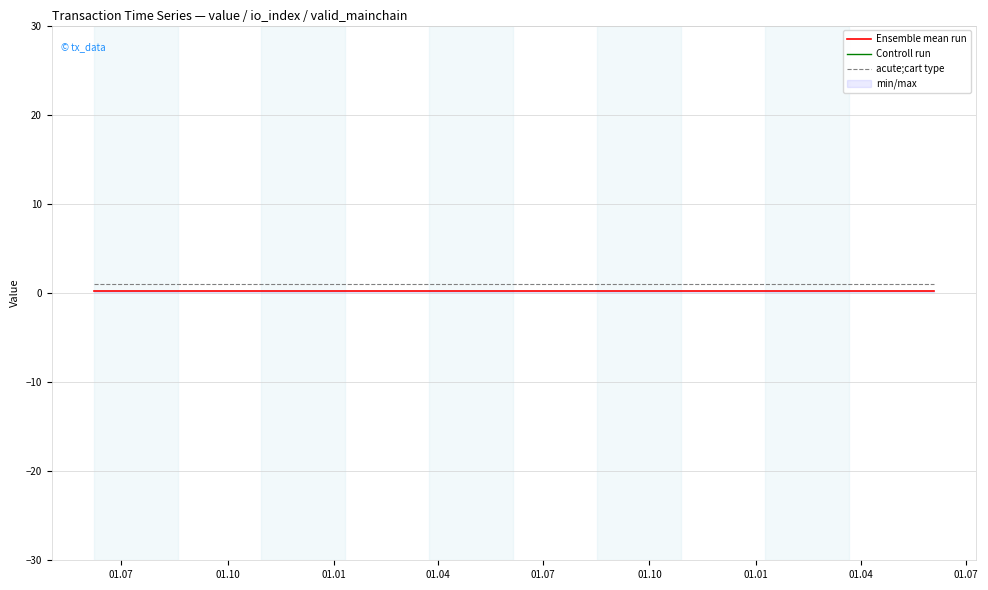

How many lines are shown in the chart?

3